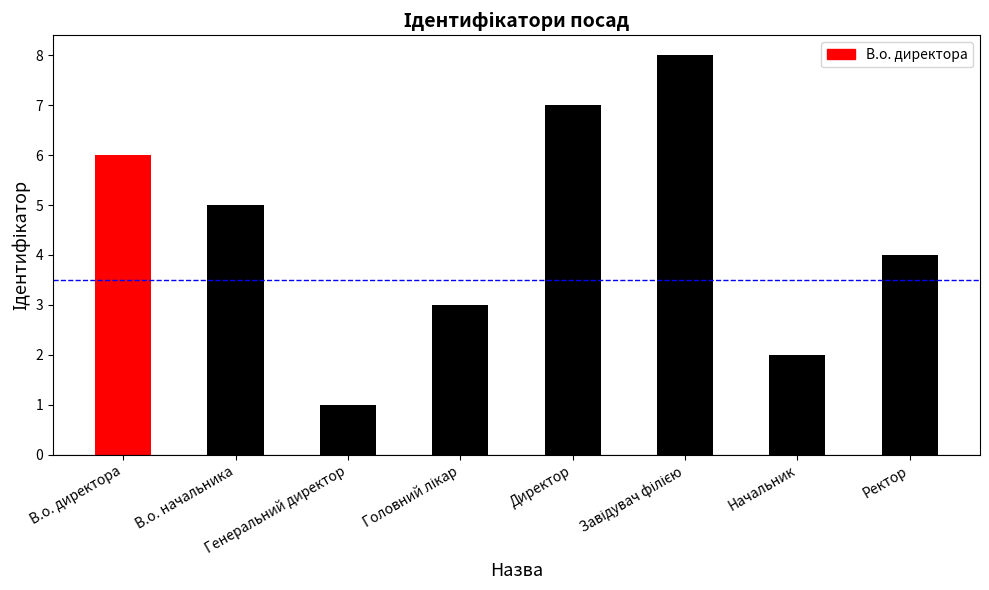

At which label does the data first exceed 5?

В.о. директора